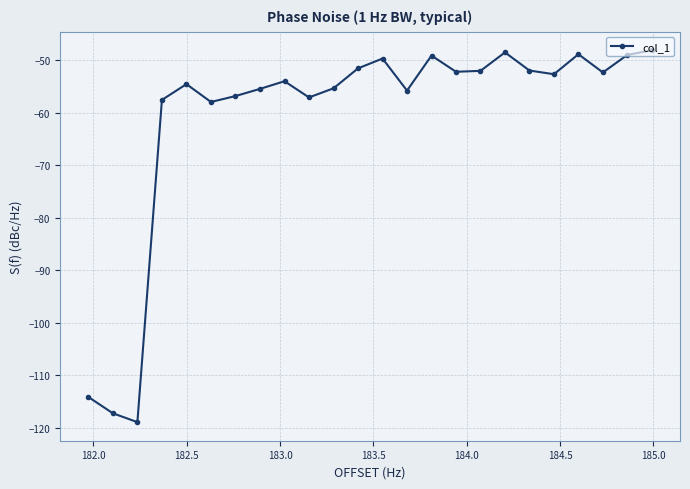

True or false: there are more than 1 points higher than both neighbors.

True